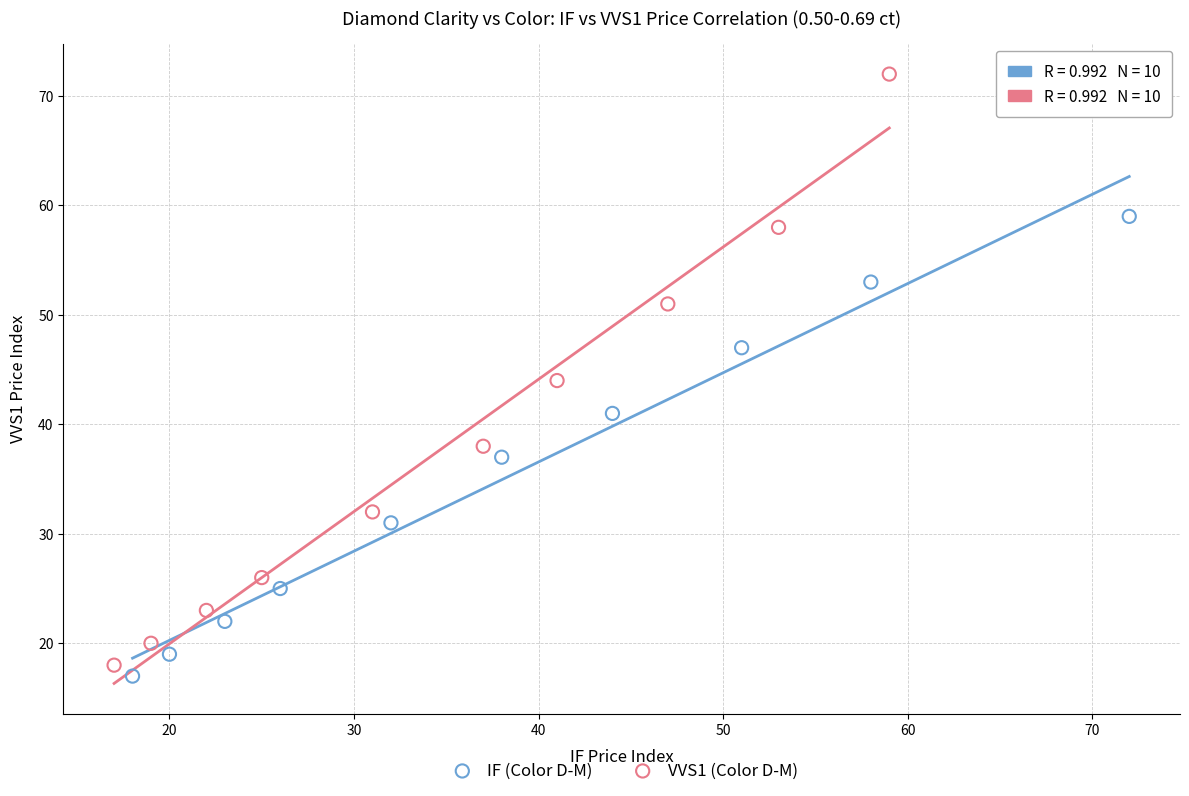

Which series has the largest Y range (max minus min)?

VVS1 (Color D-M)